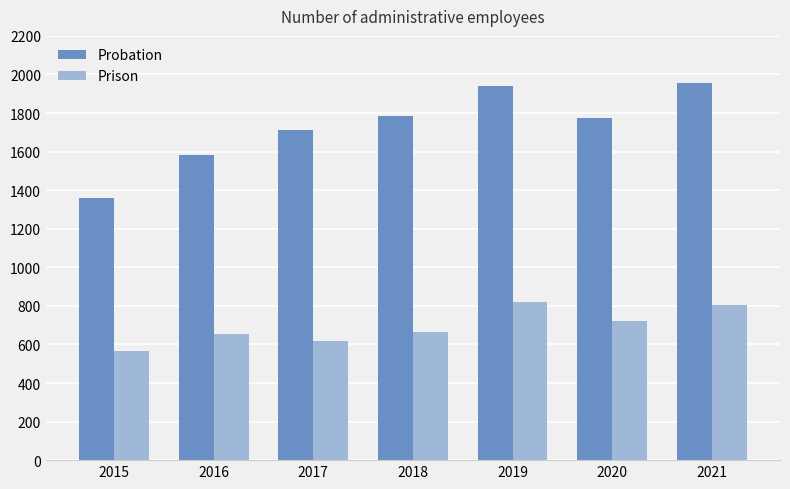

What are all the series names shown in the legend?

Probation, Prison